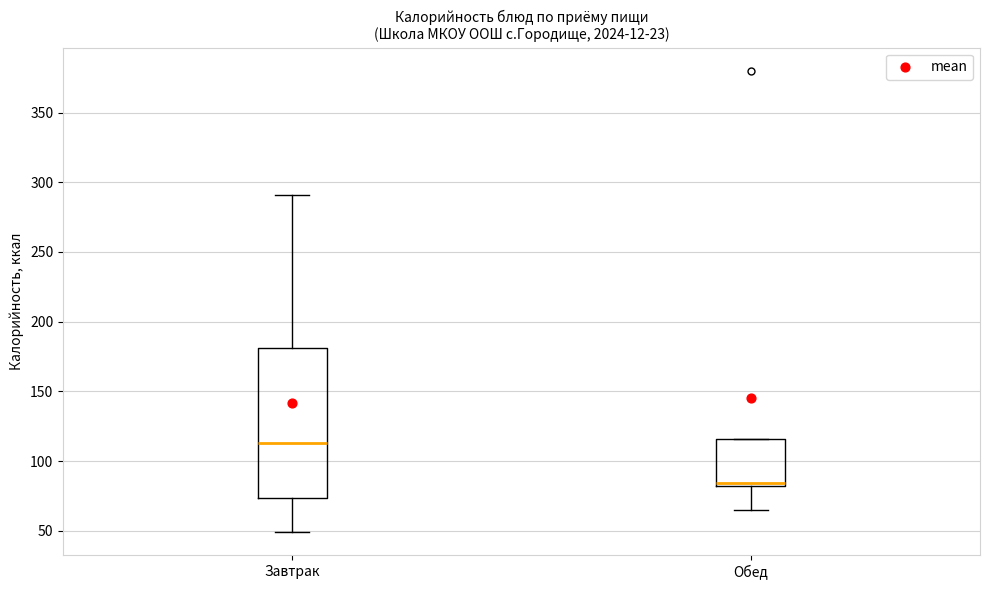

Where does the upper whisker of the box for Завтрак end on the y-axis? The values are not printed on the chart, so give them approximately, as read against the axis.

290